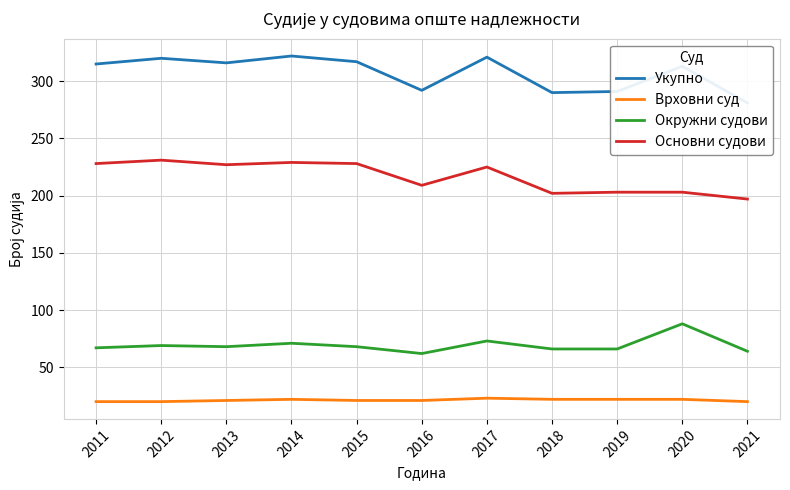

Between 2011 and 2020, which series saw the biggest shift?

Основни судови